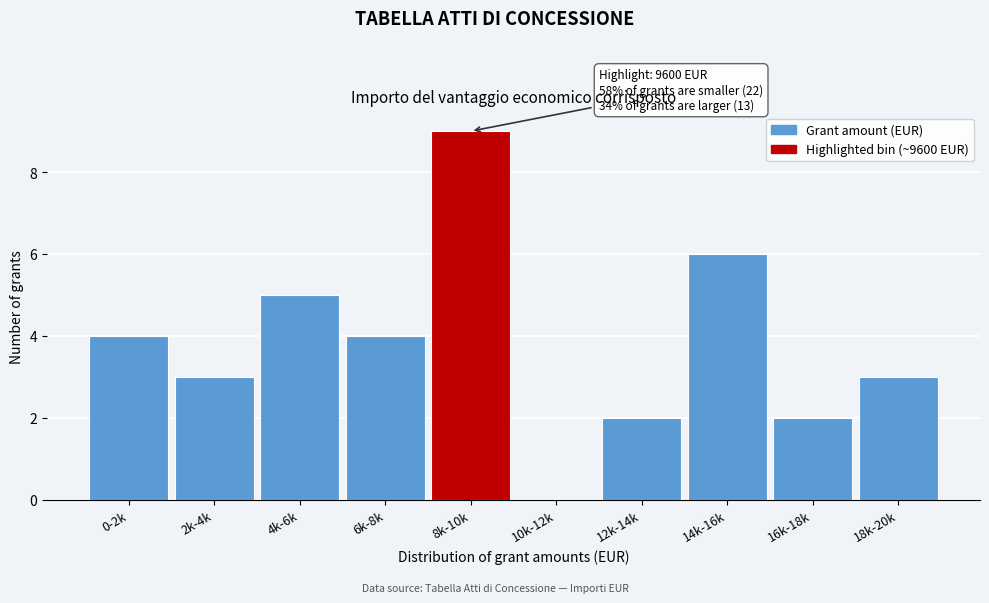

Reading left to right, list all the values displayed in this chart.

0-2k=4	2k-4k=3	4k-6k=5	6k-8k=4	8k-10k=9	10k-12k=0	12k-14k=2	14k-16k=6	16k-18k=2	18k-20k=3